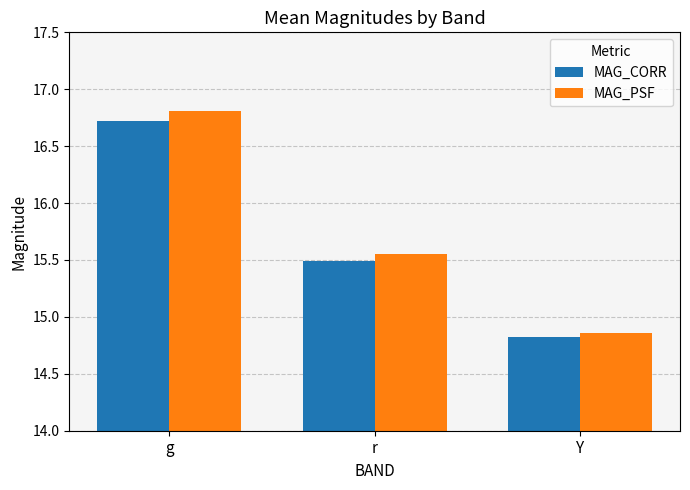

What is the sum of the MAG_PSF values at g and r?

32.4